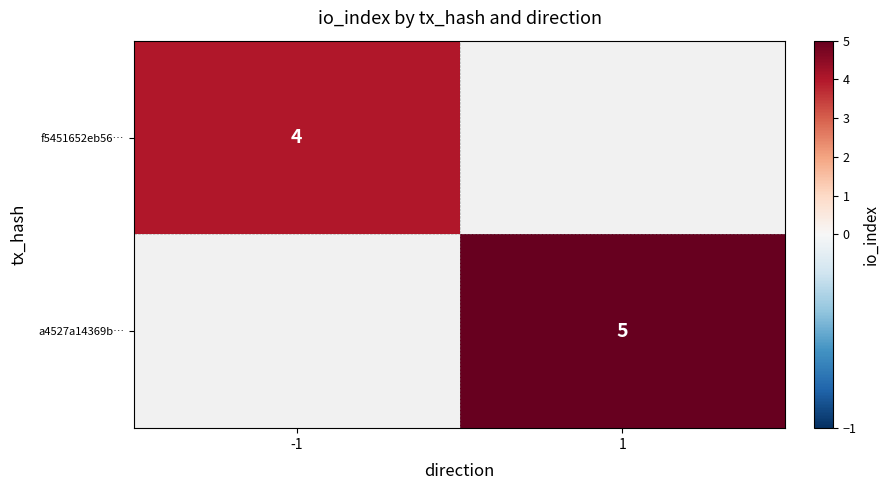

True or false: f5451652eb56… has a value of 4 at -1.

True